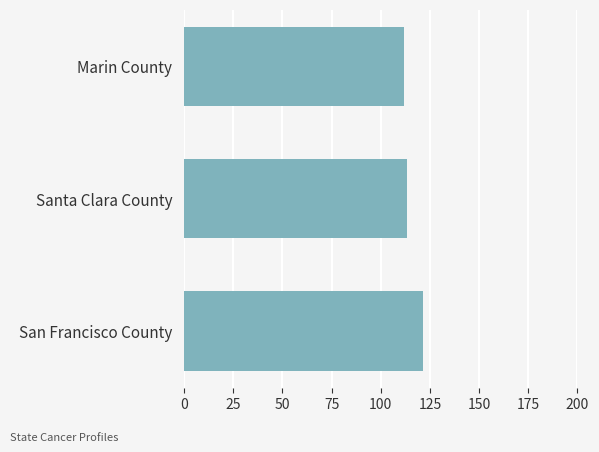

Reading top to bottom, list all the values displayed in this chart.

111.7	113.5	121.6